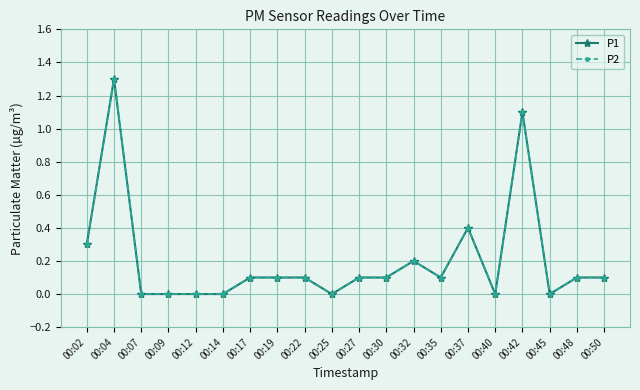

Is this an area chart (filled region under the line)?

No